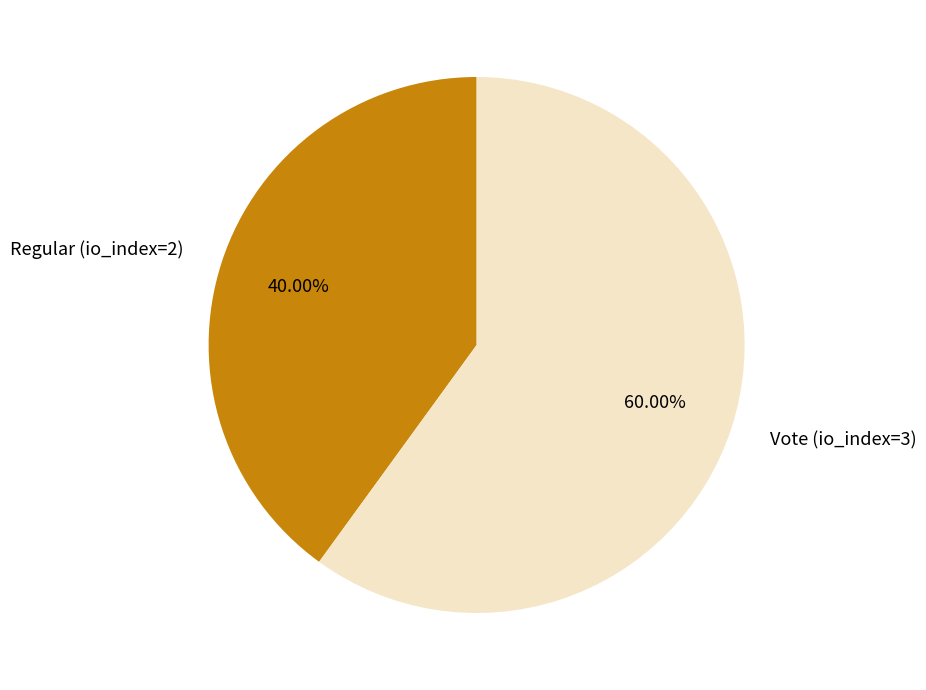

Count the number of slices in the pie.

2